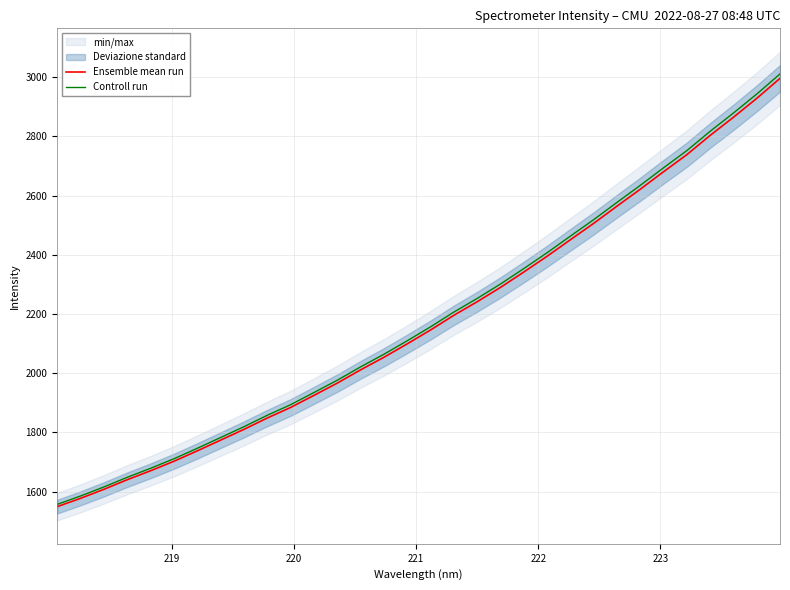

True or false: Ensemble mean run and Controll run intersect in this chart.

False